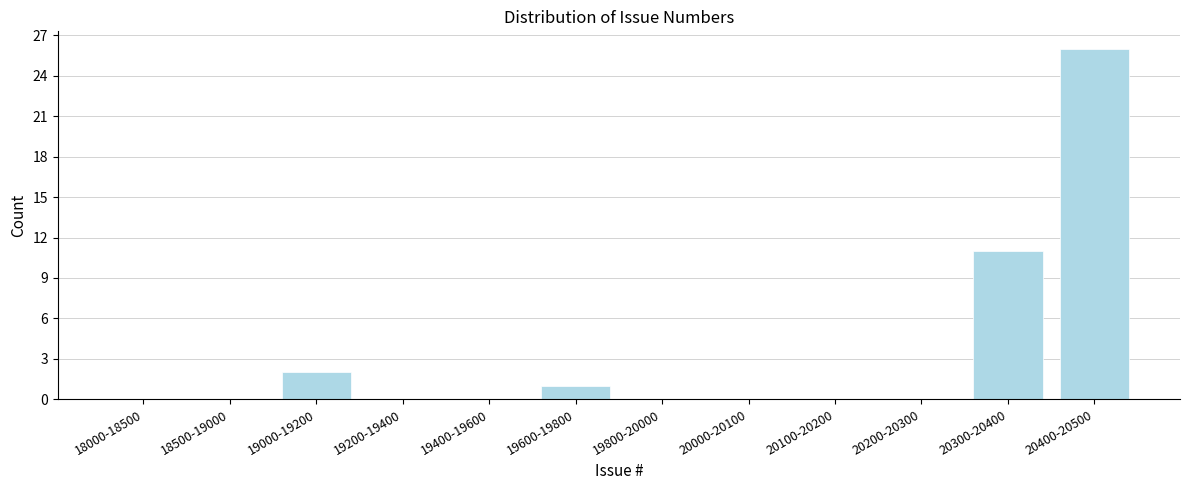

Reading right to left, what are all the values shown in this chart?

20400-20500=26	20300-20400=11	20200-20300=0	20100-20200=0	20000-20100=0	19800-20000=0	19600-19800=1	19400-19600=0	19200-19400=0	19000-19200=2	18500-19000=0	18000-18500=0